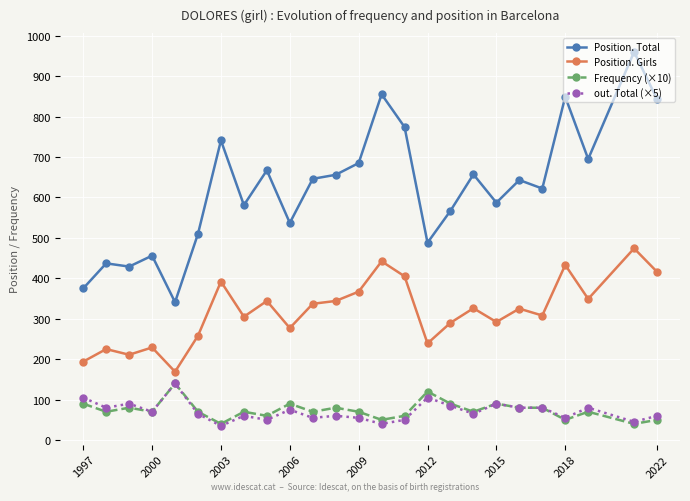

Which series has the largest total across all categories?

Position. Total